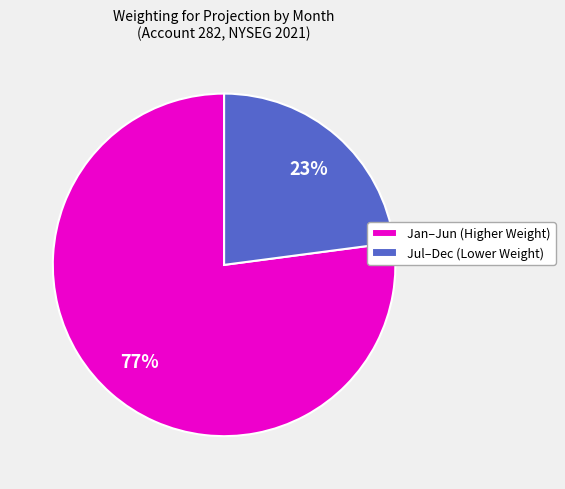

What is the largest slice in the pie chart?

Jan–Jun (Higher Weight)